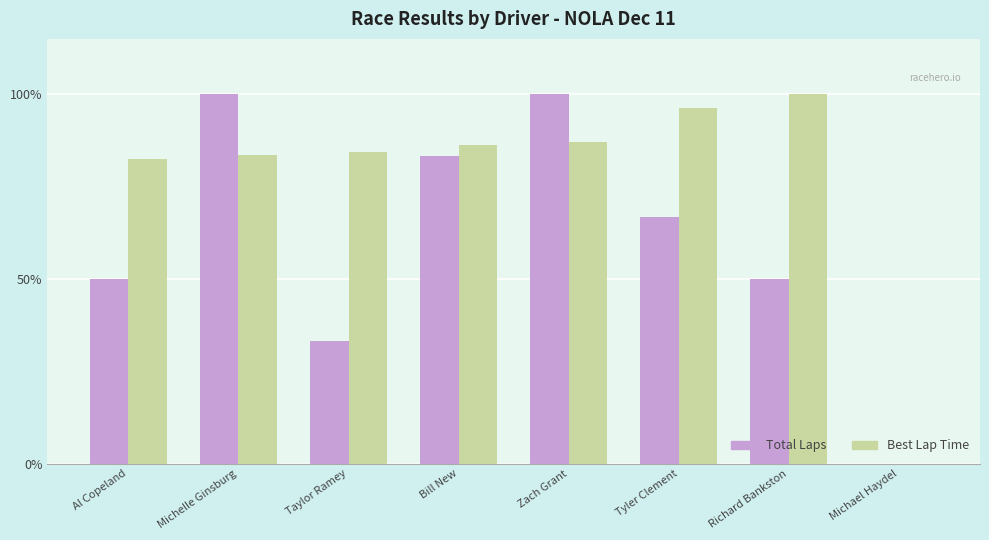

How many distinct data groups are displayed?

2